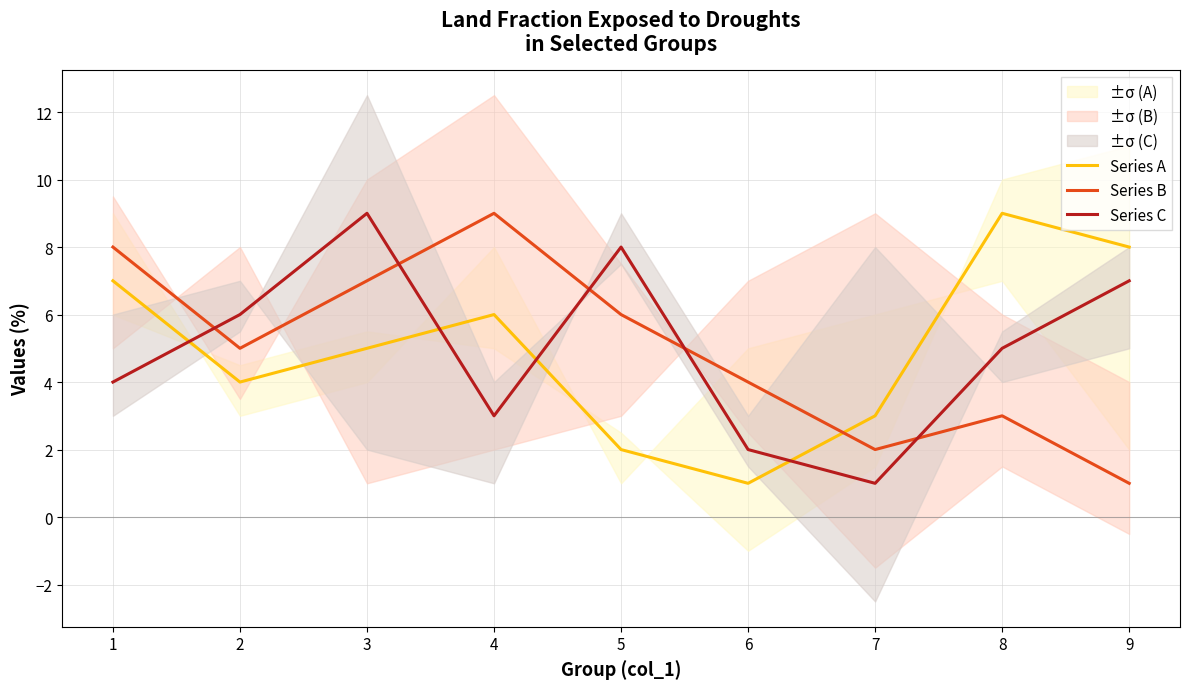

True or false: Series A has a value of 13 at 8.

False